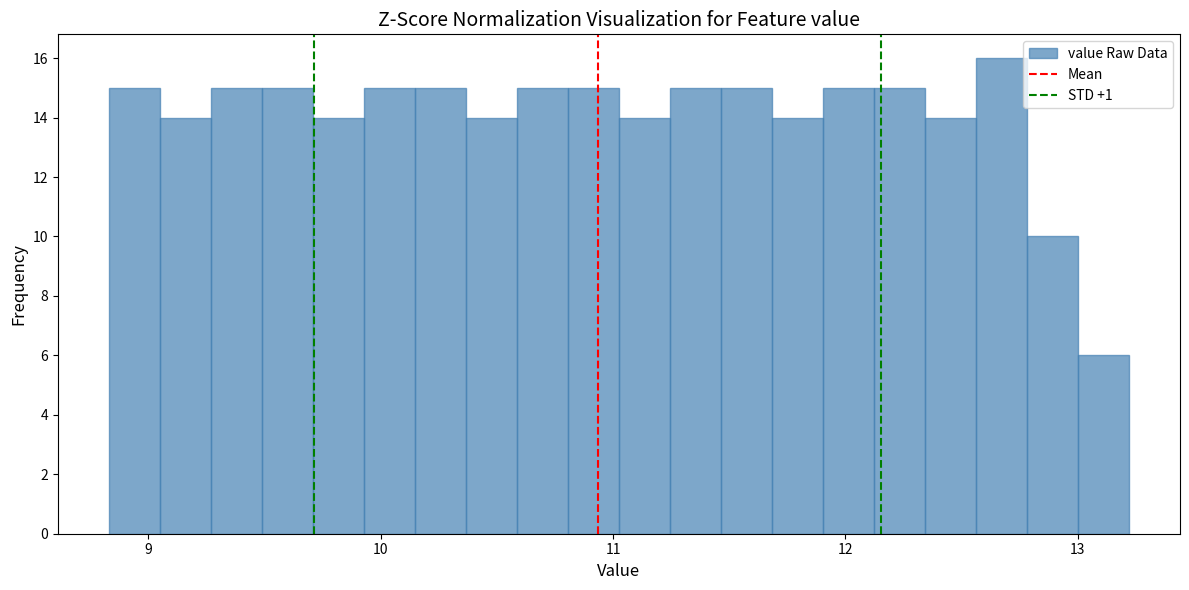

Read against the x-axis, roughly where is the centre of the tallest bar?

12.7